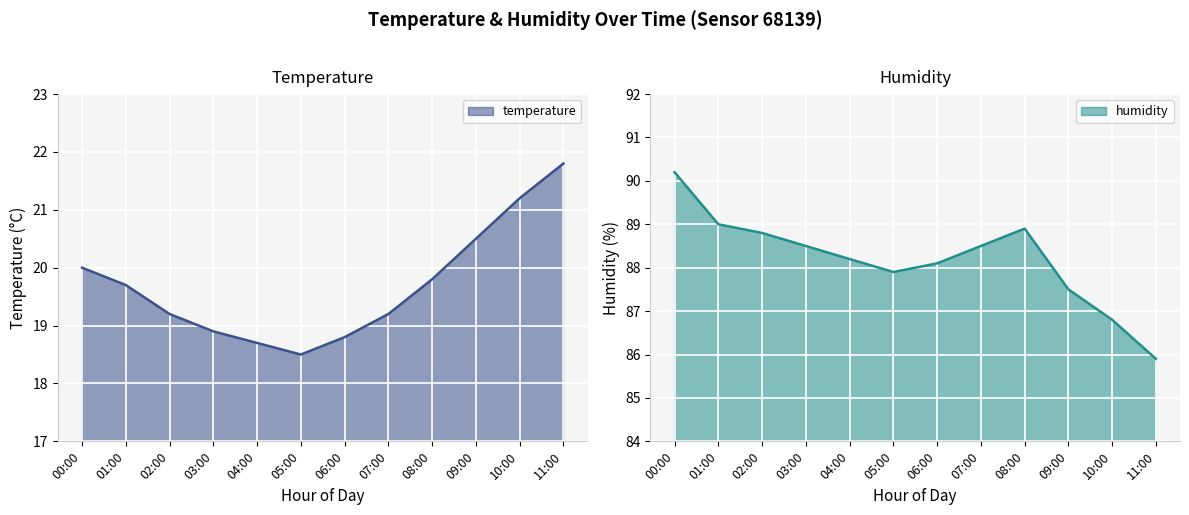

What is the total value across all series at 01:00?

108.7